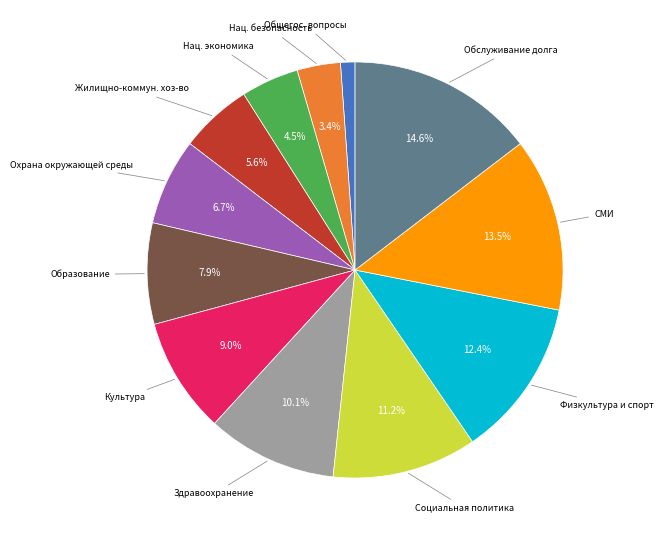

Does any single category account for the majority?

No